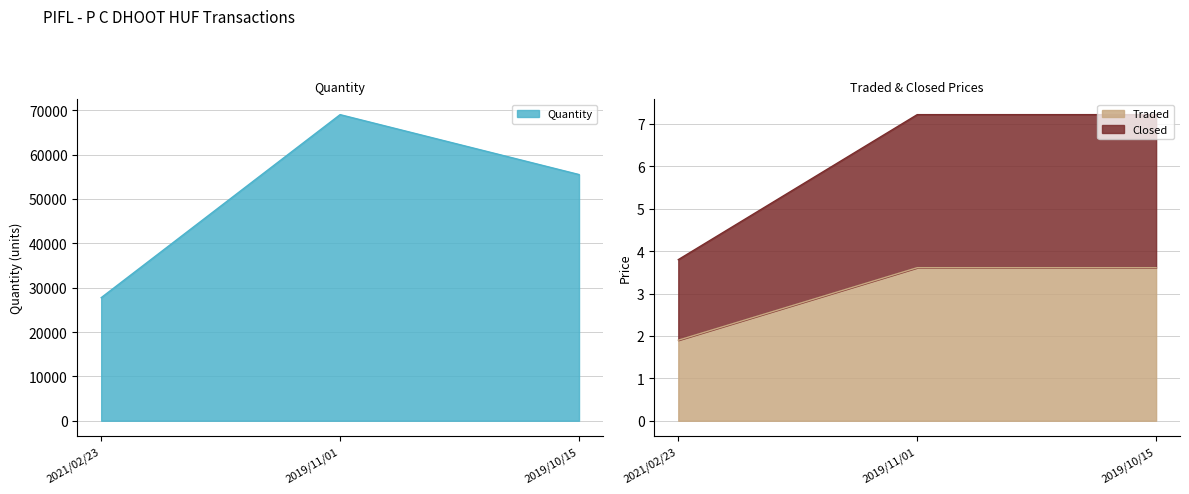

Does the chart have visible grid lines?

Yes